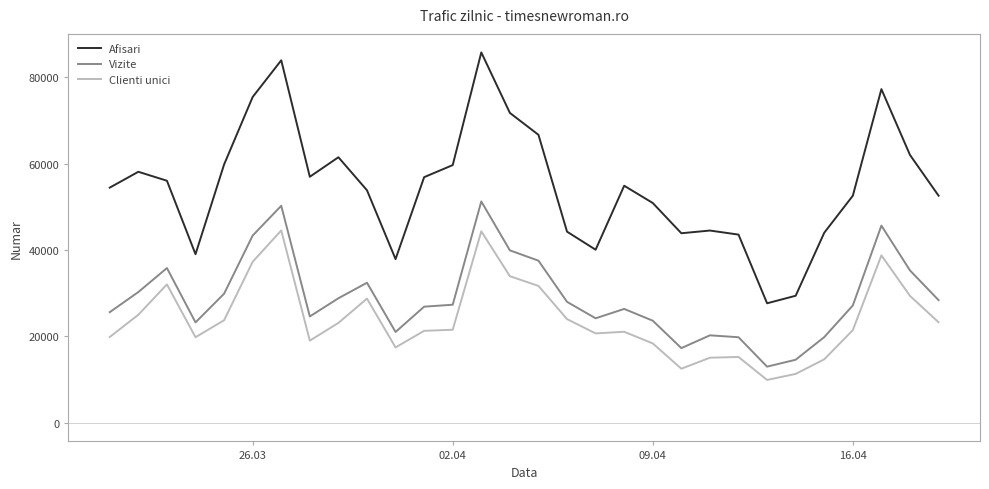

Which series has the largest total across all categories?

Afisari